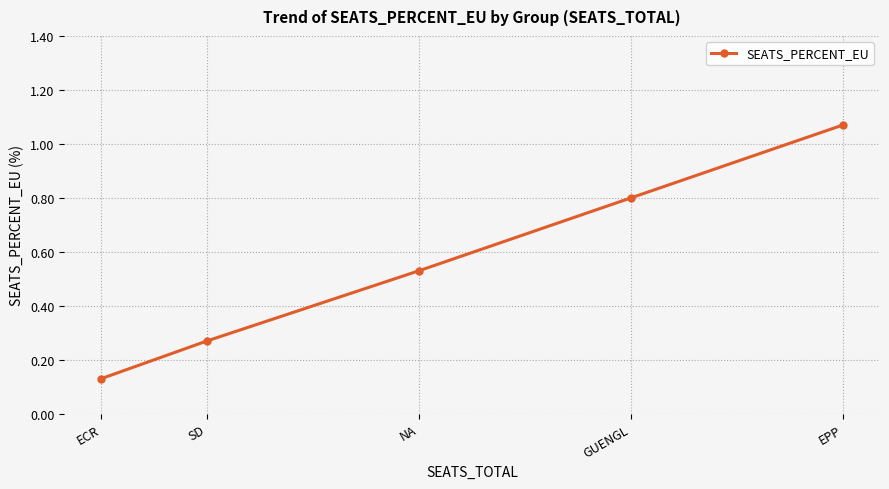

At which category does the chart reach its peak across all series?

EPP